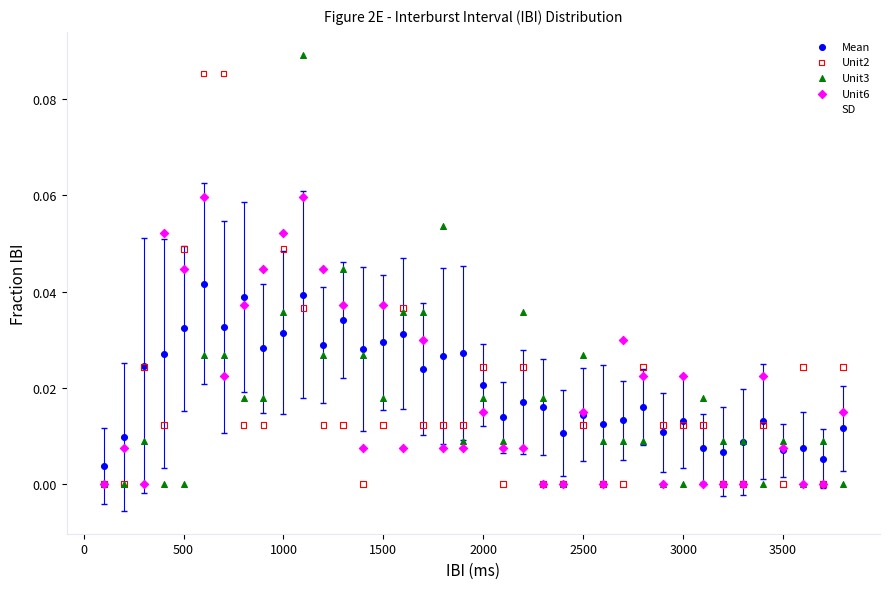

What are all the series names shown in the legend?

Mean, Unit2, Unit3, Unit6, SD